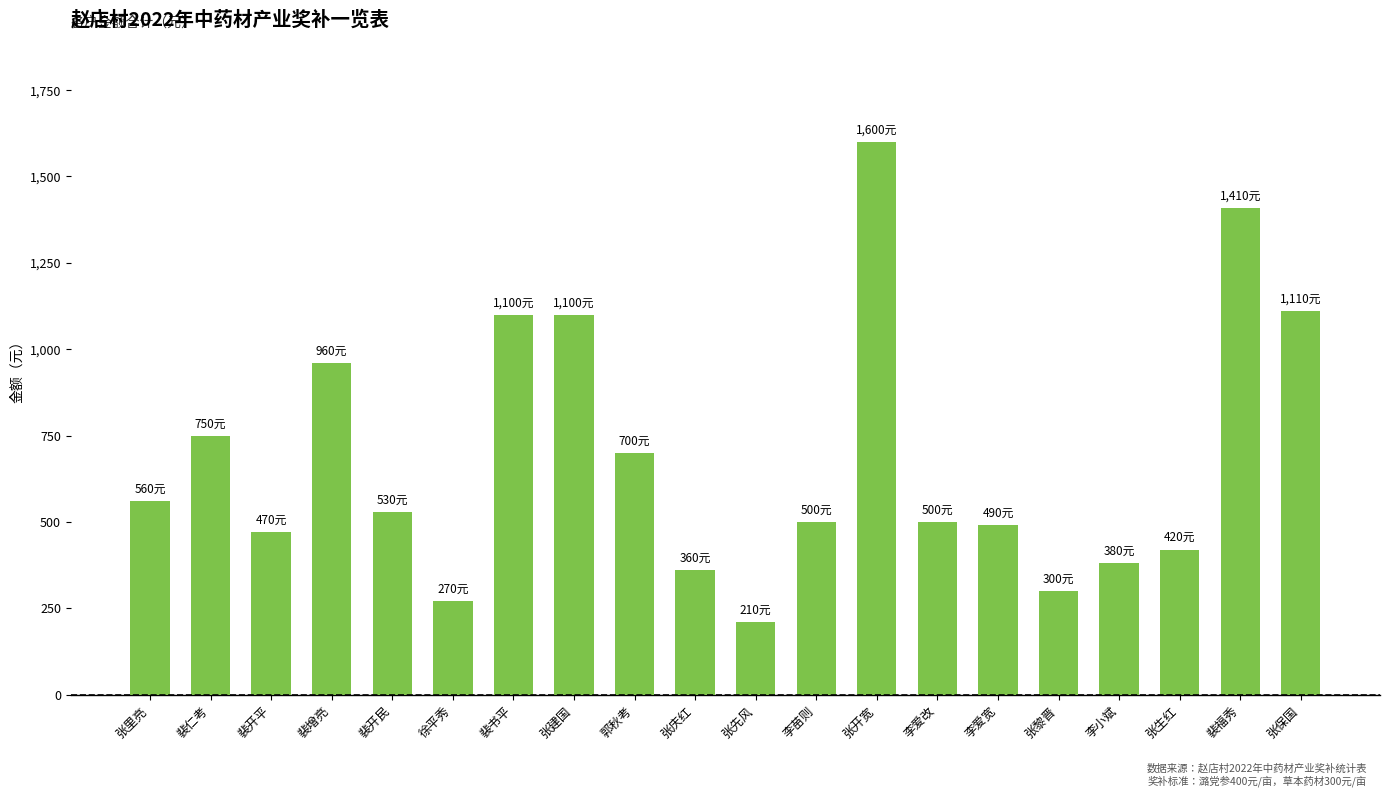

What is the sum of the values at 裴增亮 and 张先风?

1170